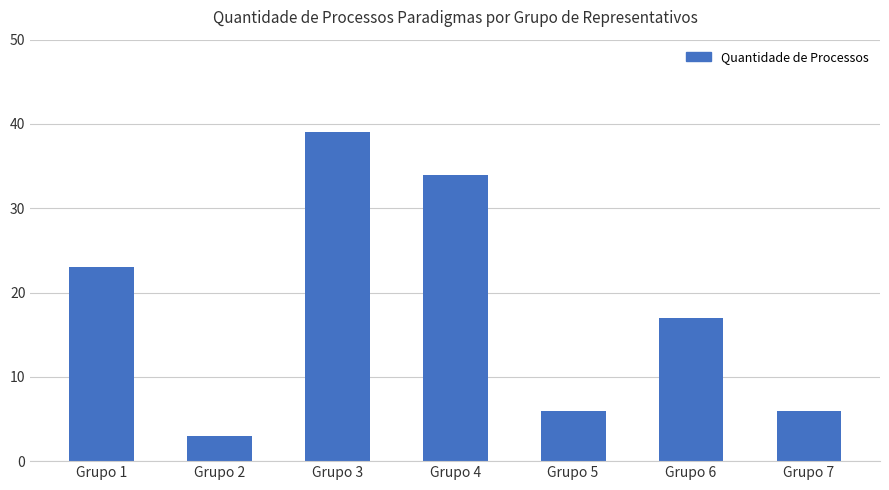

What is the change in value from Grupo 3 to Grupo 4?

-5